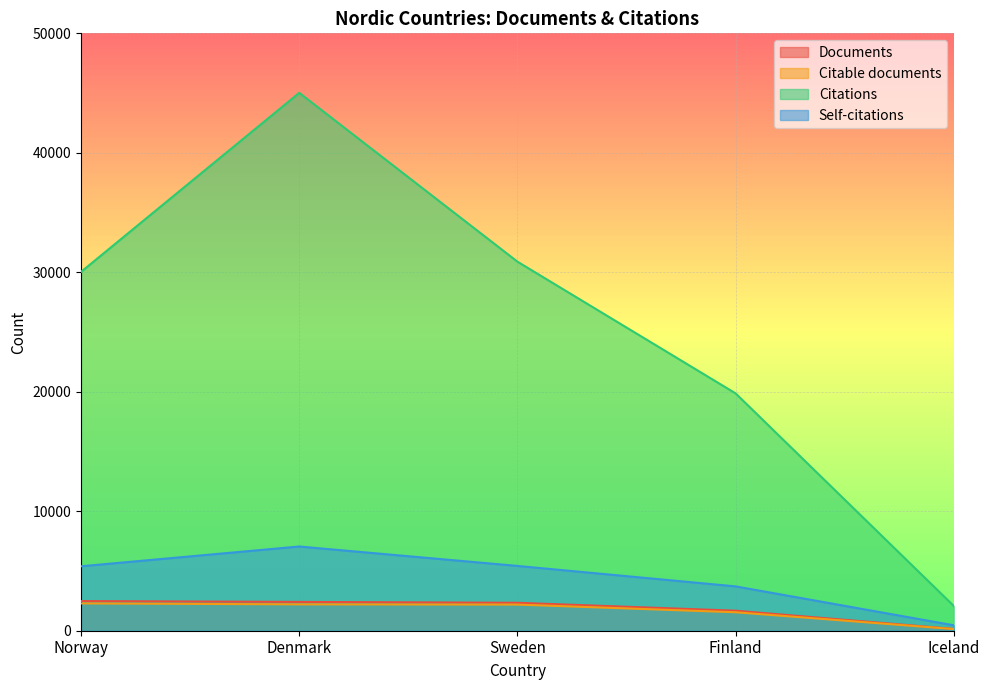

What is the difference between the highest and lowest values at Finland?

18318